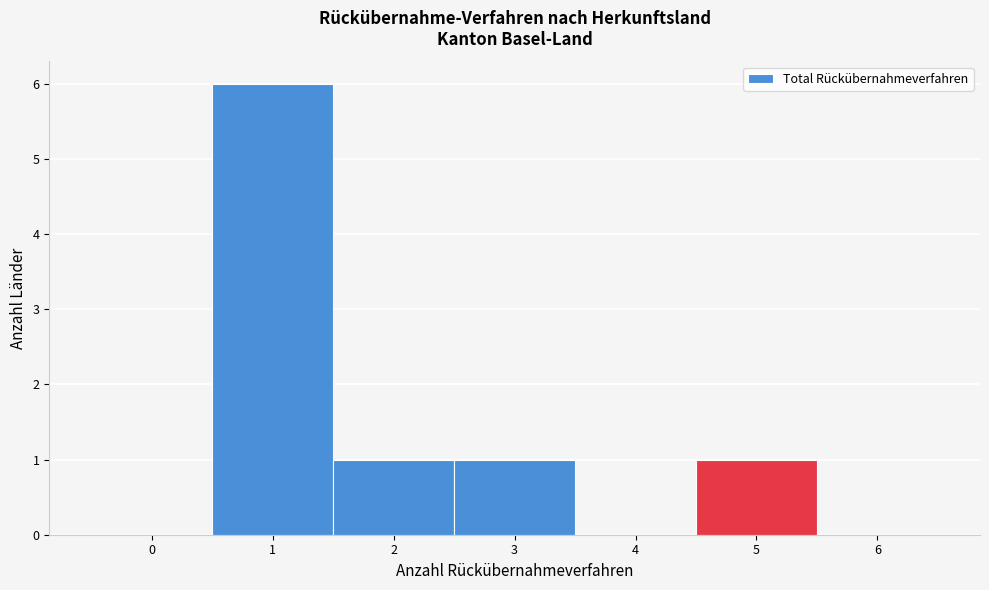

Reading right to left, transcribe all the data shown in this chart.

6=0	5=1	4=0	3=1	2=1	1=6	0=0